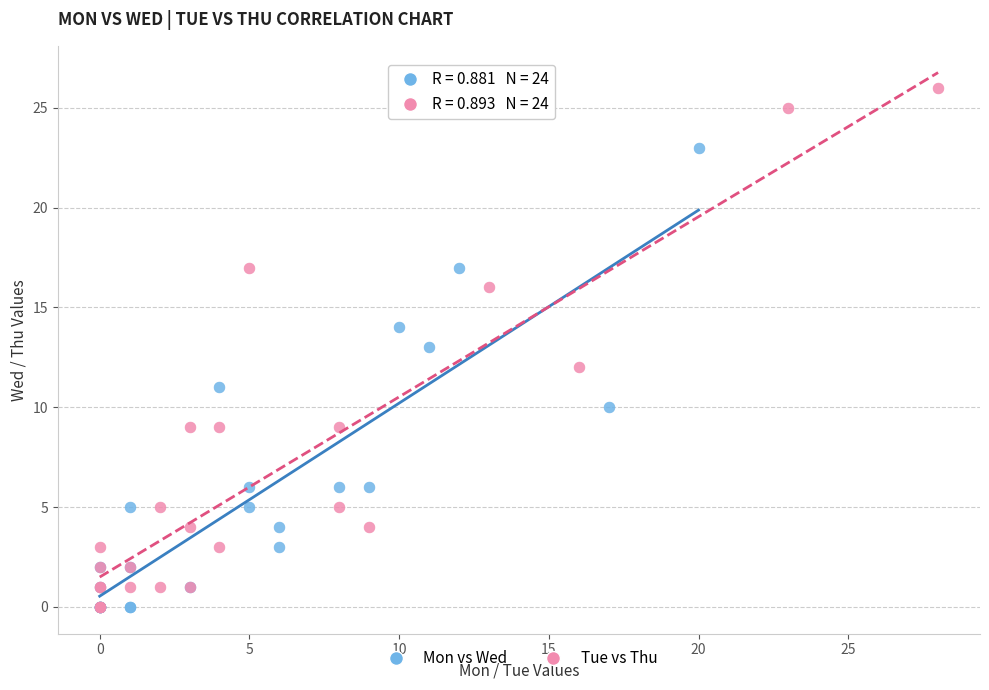

Which series has the widest spread of Y values?

Tue vs Thu